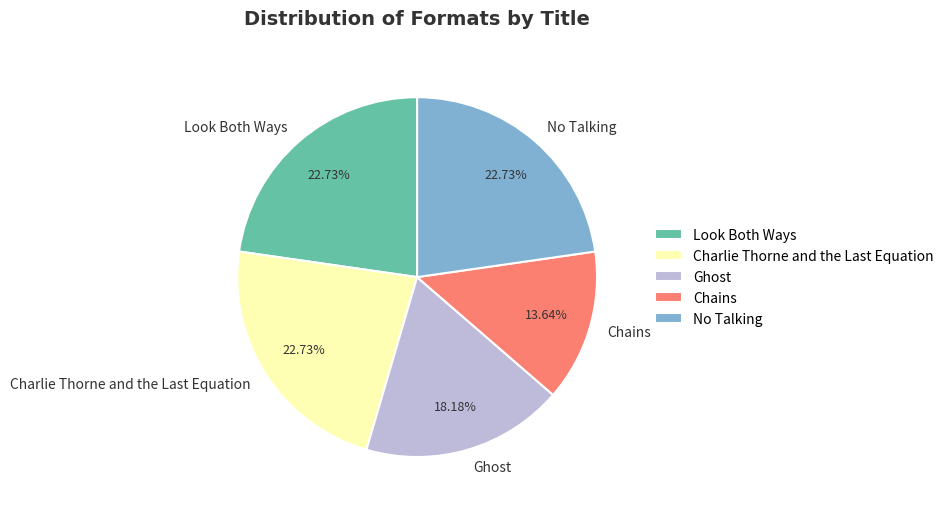

How many segments does this pie chart have?

5